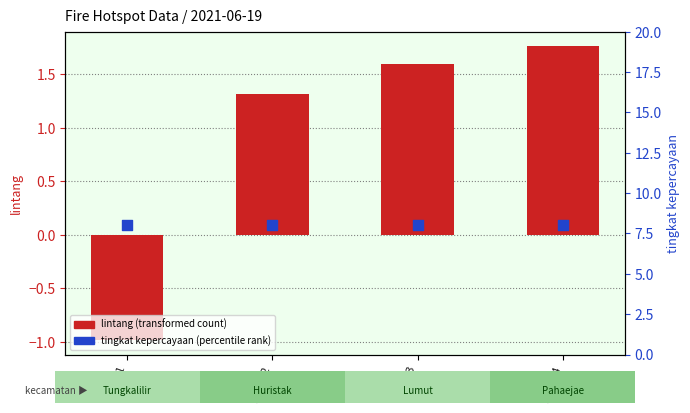

What are all the series names shown in the legend?

lintang (transformed count), tingkat kepercayaan (percentile rank)